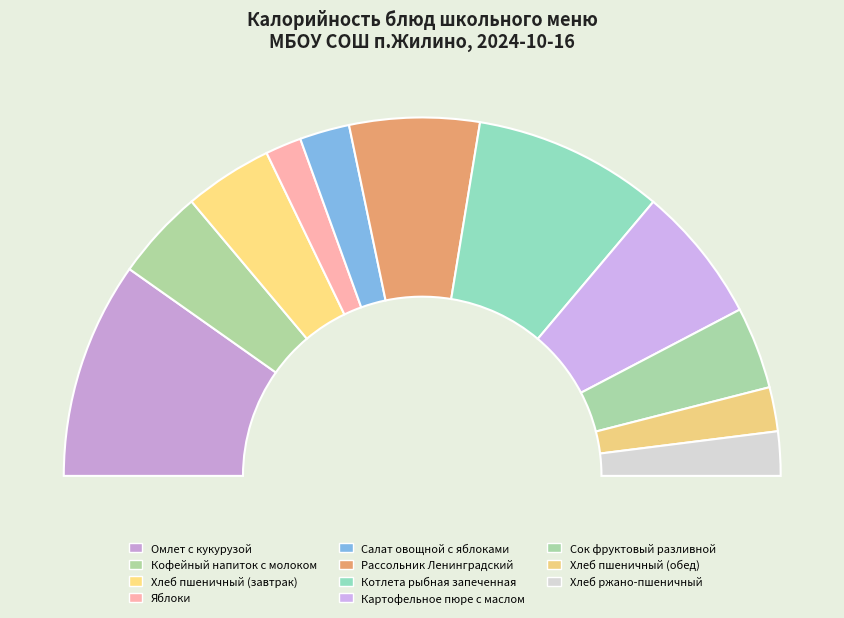

To the nearest percent, what portion does Рассольник Ленинградский represent?

12%